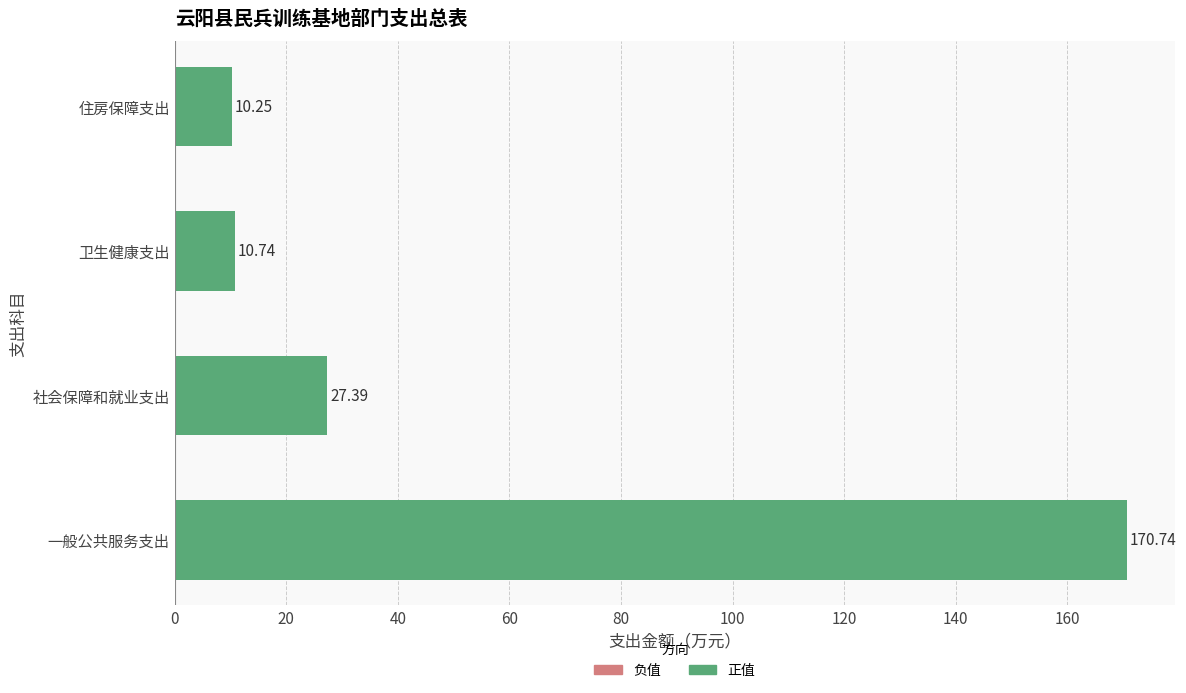

List the labels in order of value, largest first.

一般公共服务支出, 社会保障和就业支出, 卫生健康支出, 住房保障支出